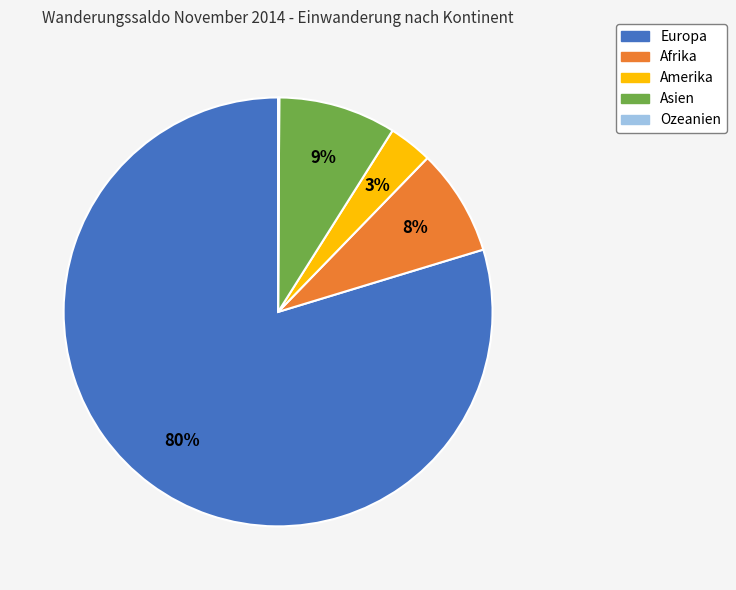

To the nearest percent, what portion does Amerika represent?

3%